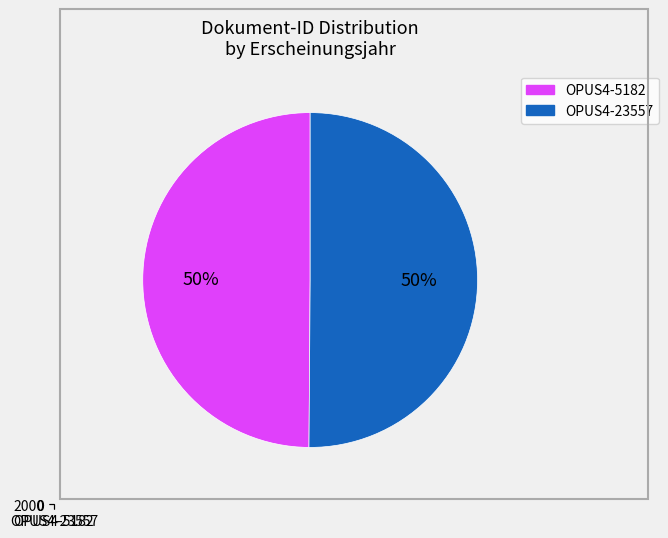

How many segments does this pie chart have?

2